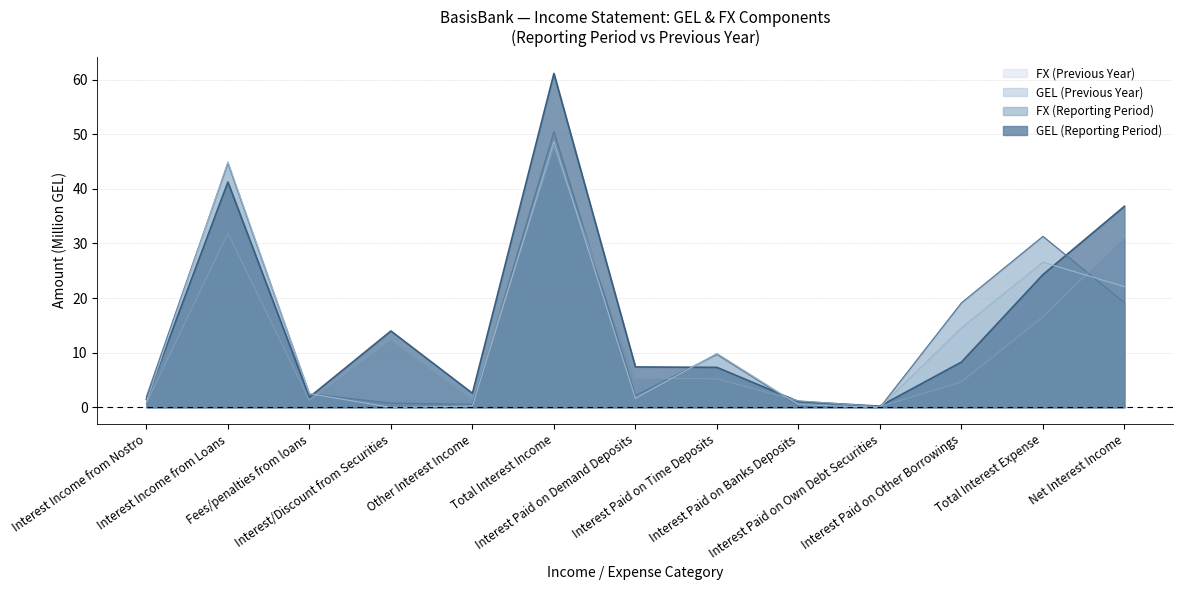

Where do FX (Reporting Period) and FX (Previous Year) first cross each other?

Interest Income from Nostro and Interest Income from Loans